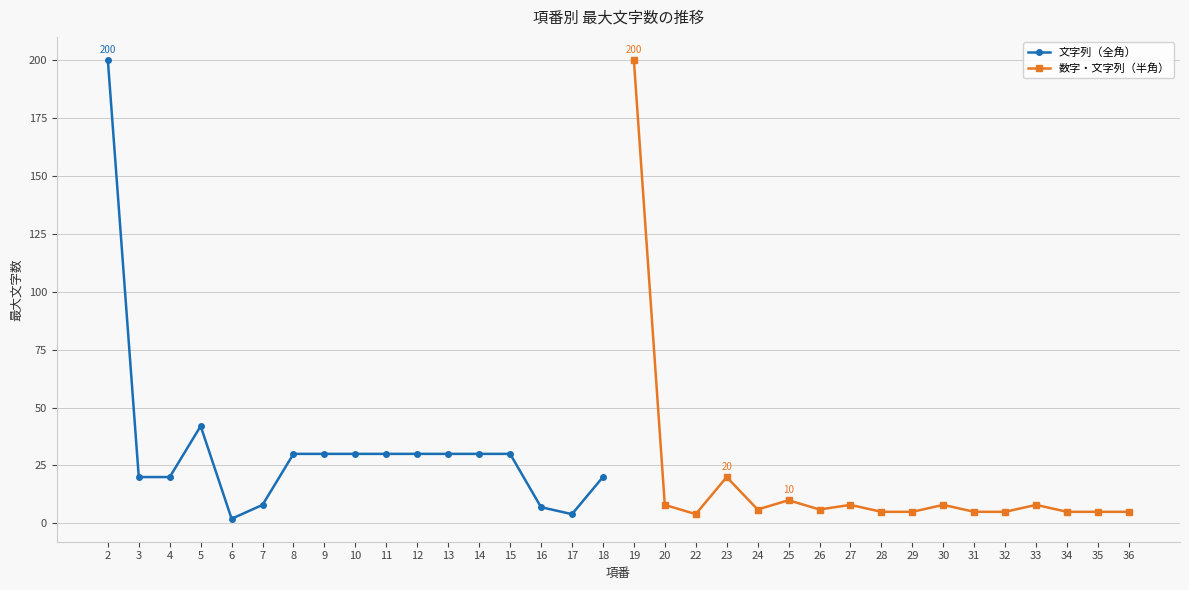

List the labels in order of 文字列（全角） value, smallest first.

6, 17, 16, 7, 3, 4, 18, 8, 9, 10, 11, 12, 13, 14, 15, 5, 2